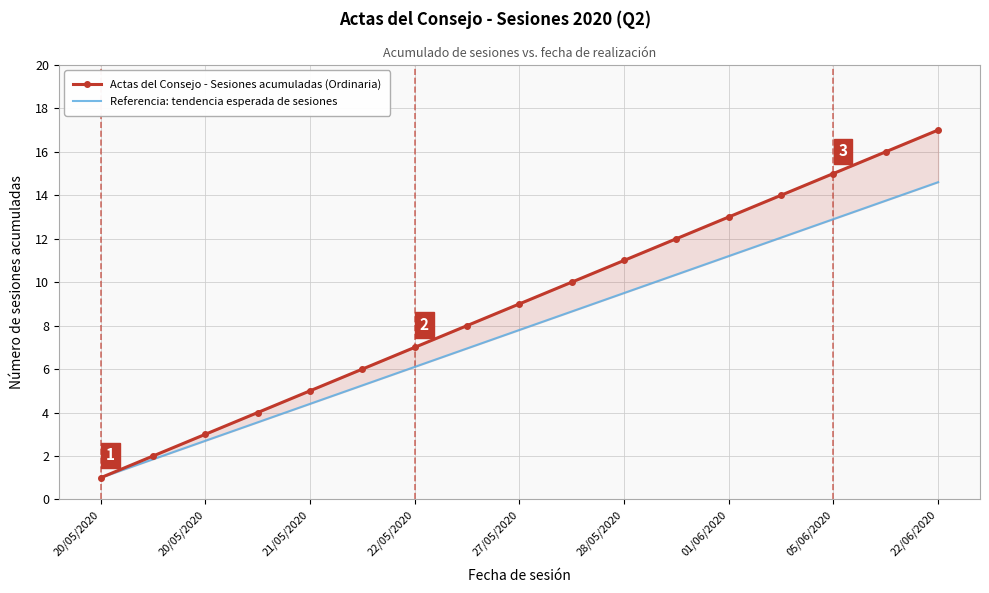

True or false: Actas del Consejo - Sesiones acumuladas (Ordinaria) and Referencia: tendencia esperada de sesiones intersect in this chart.

False